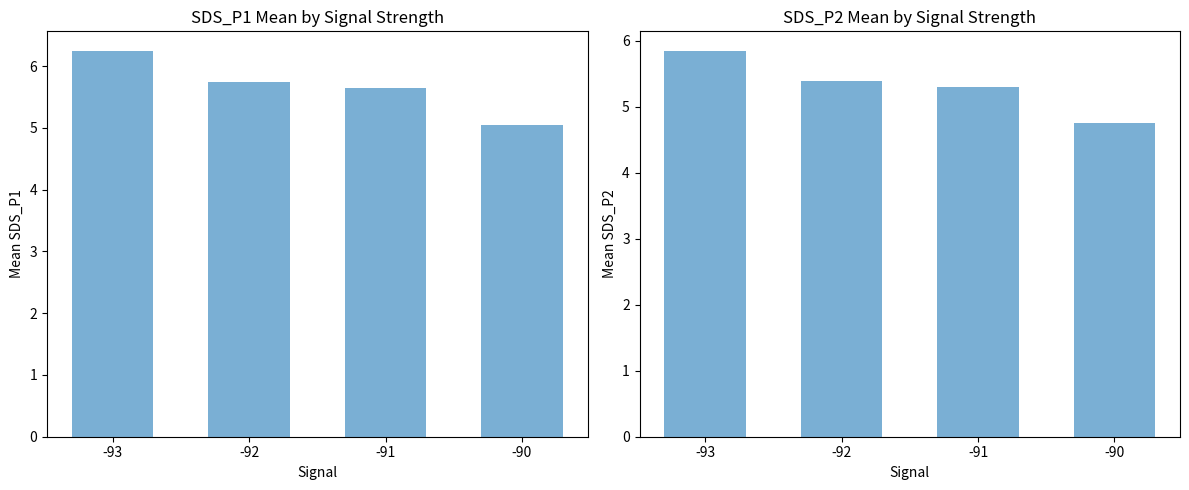

What is the maximum value shown in the chart?

6.2